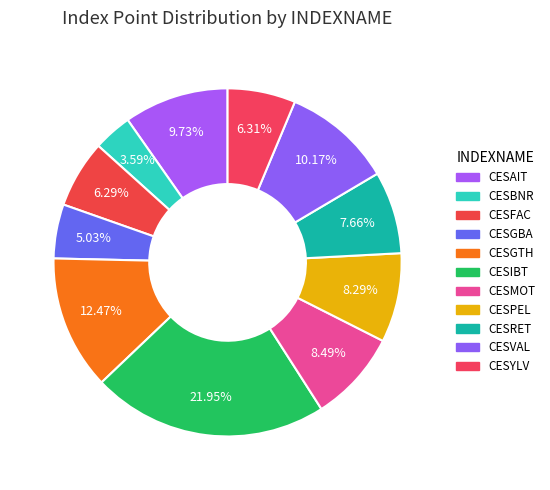

Is CESGBA the majority of the pie?

No